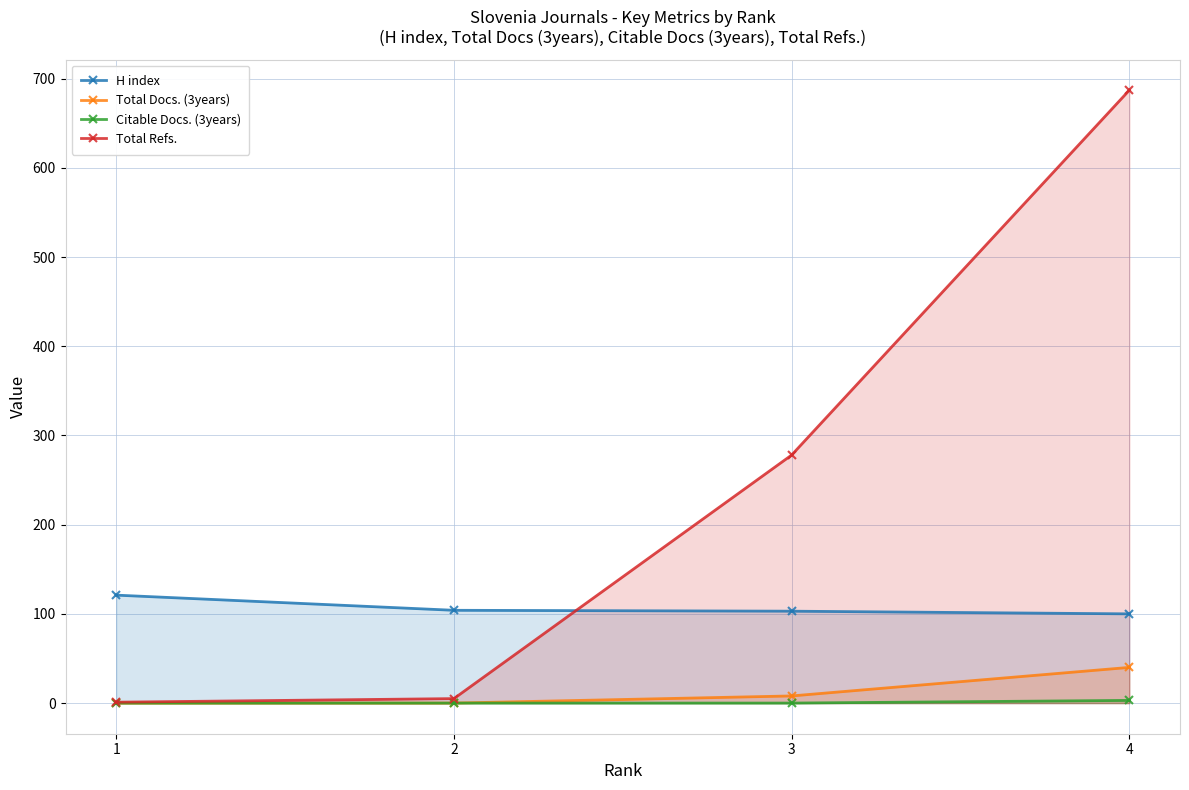

True or false: Citable Docs. (3years) and Total Docs. (3years) cross at least once.

False